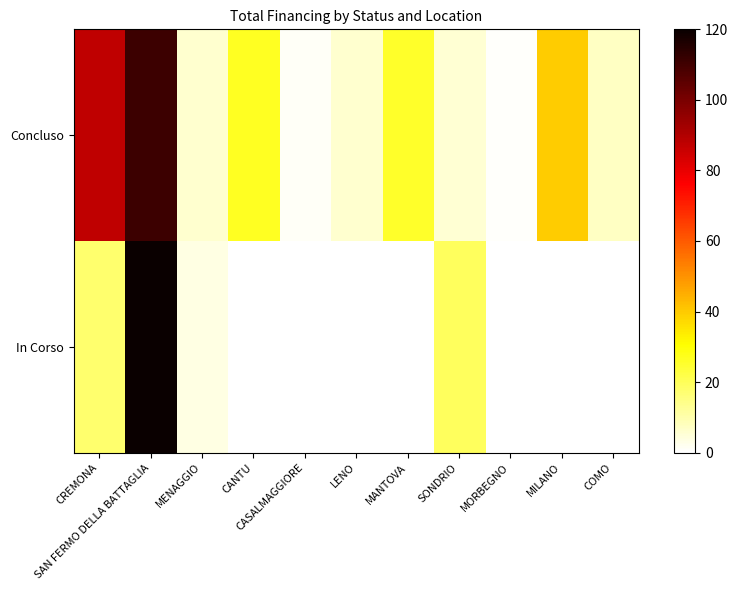

Rank the series by their maximum value, from highest to lowest.

In Corso, Concluso